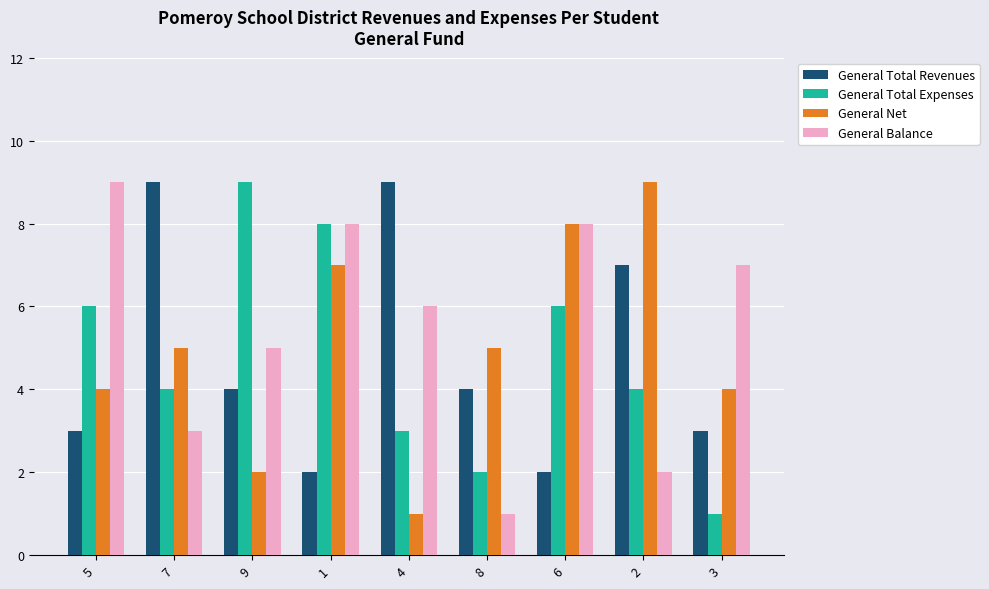

What are all the series names shown in the legend?

General Total Revenues, General Total Expenses, General Net, General Balance